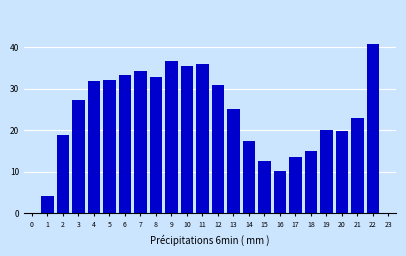

What is the sum of the values at 7 and 16?

44.4